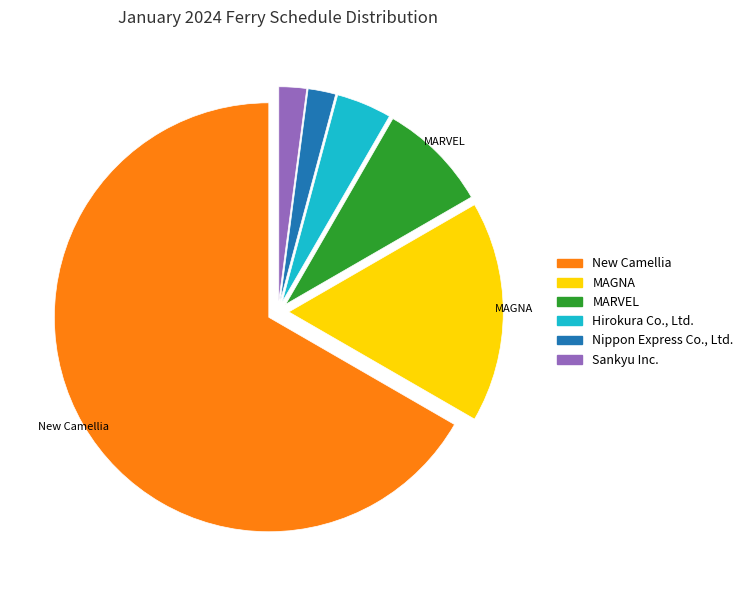

Is there any slice that represents more than half of the pie?

Yes